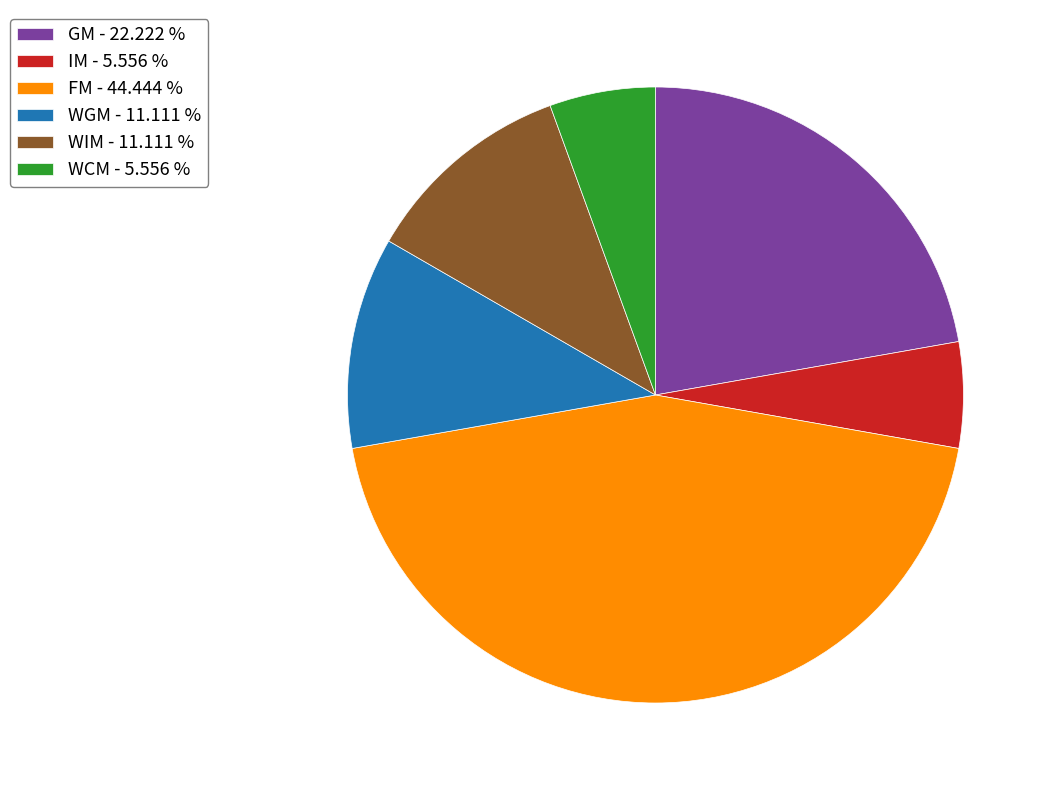

Which has a higher value, WCM - 5.556 % or FM - 44.444 %?

FM - 44.444 %